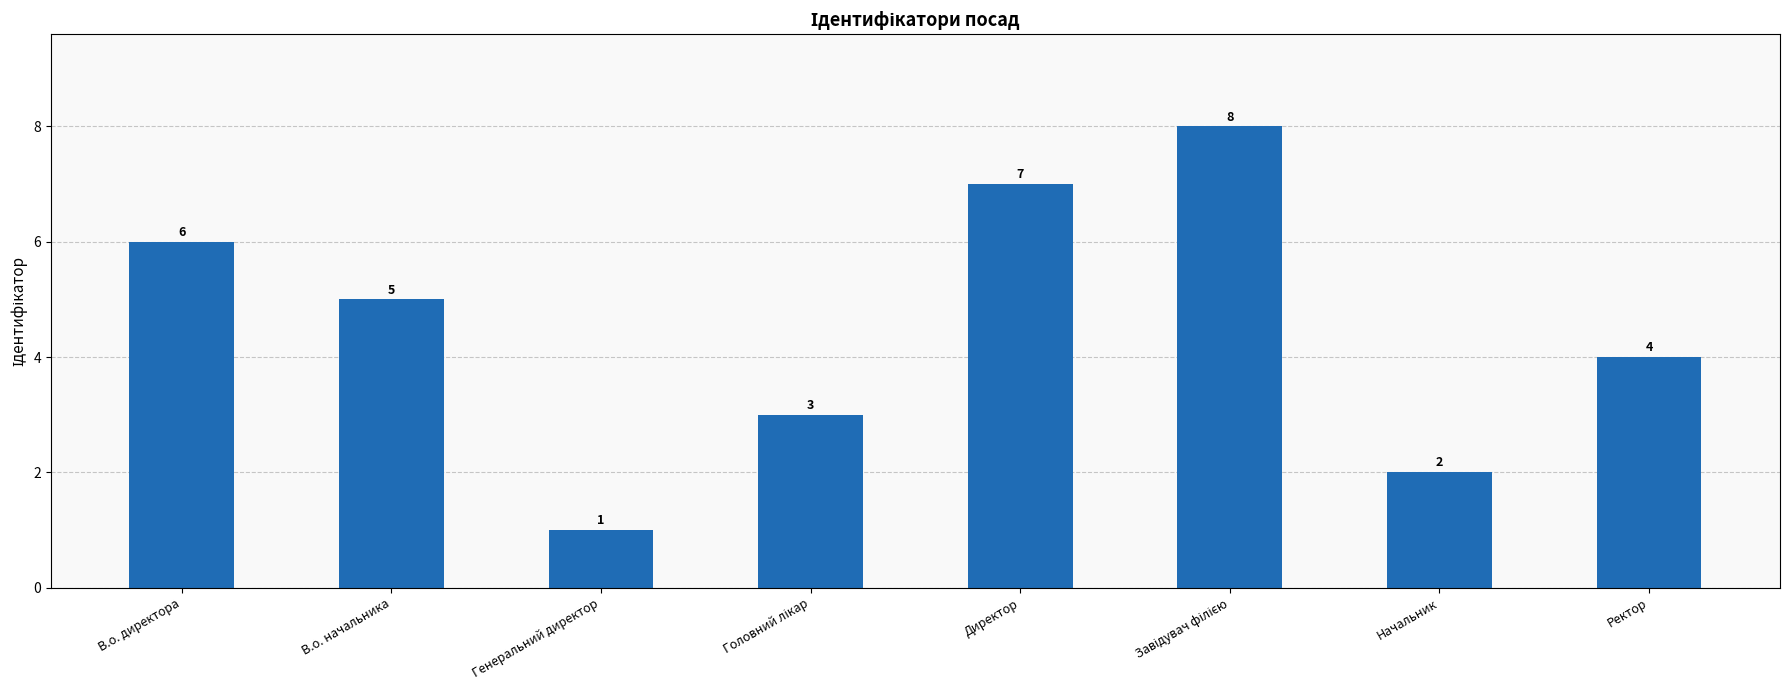

True or false: the data shows 2 at Ректор.

False